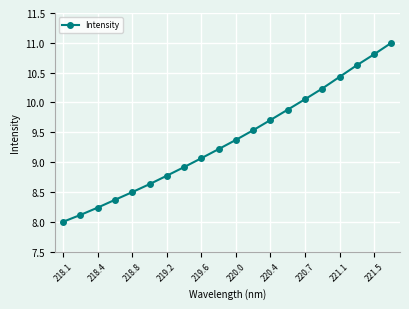

What is the value of the 4th point from the left?

8.4